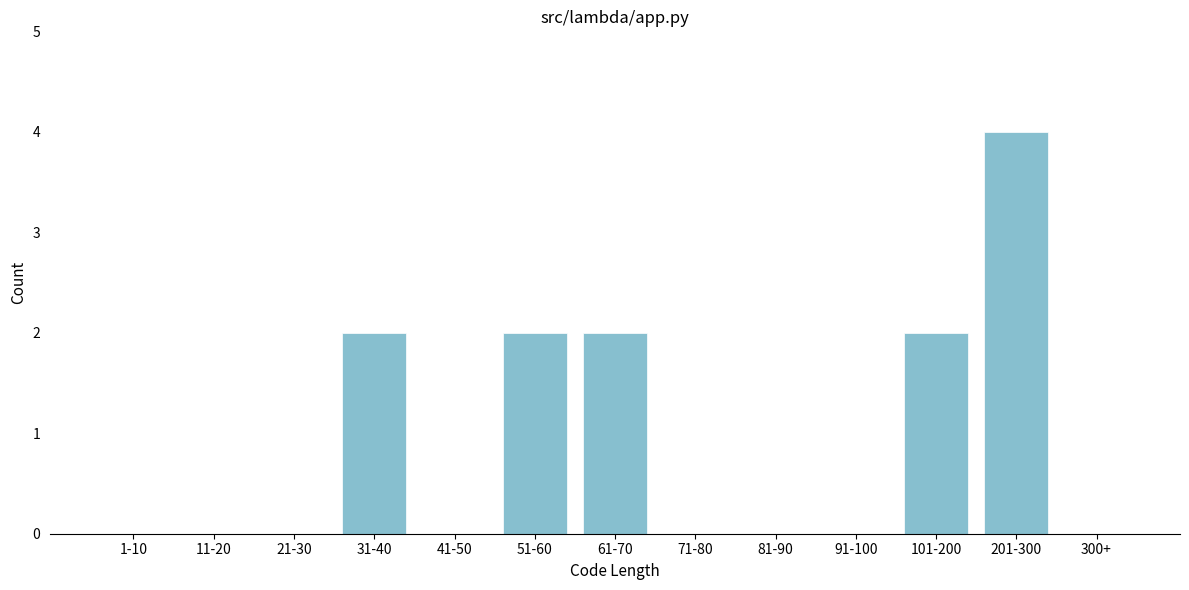

Reading right to left, list all the values displayed in this chart.

300+=0	201-300=4	101-200=2	91-100=0	81-90=0	71-80=0	61-70=2	51-60=2	41-50=0	31-40=2	21-30=0	11-20=0	1-10=0